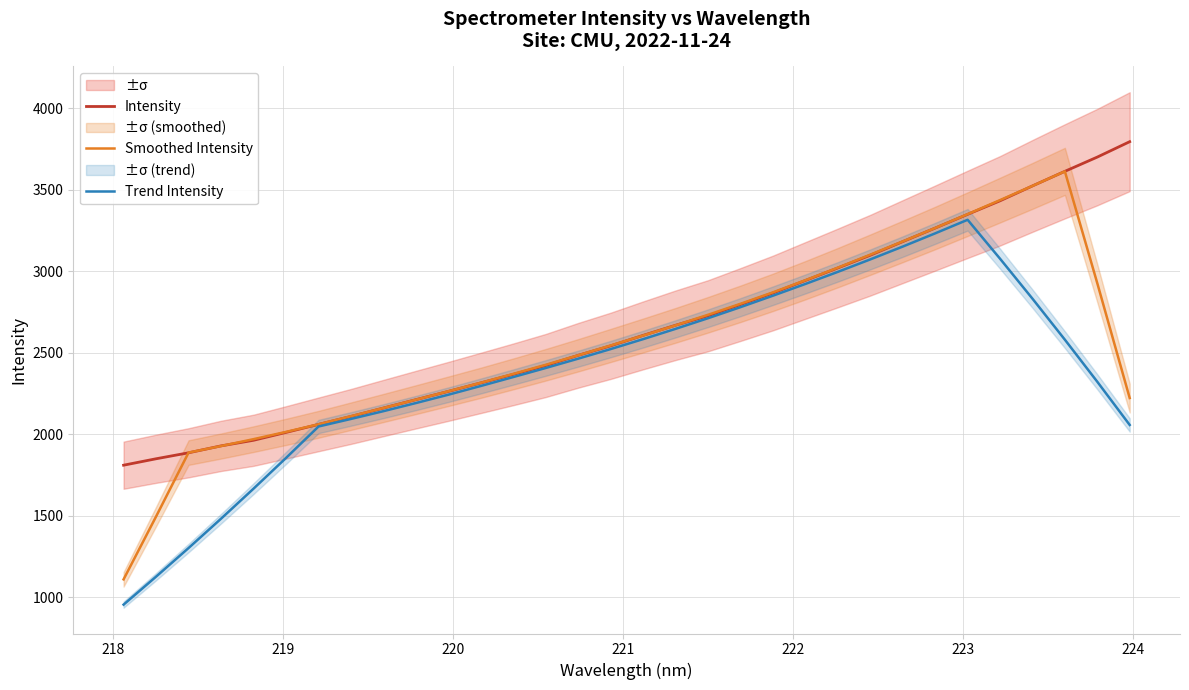

How many values in the Intensity series are below 2606?

16